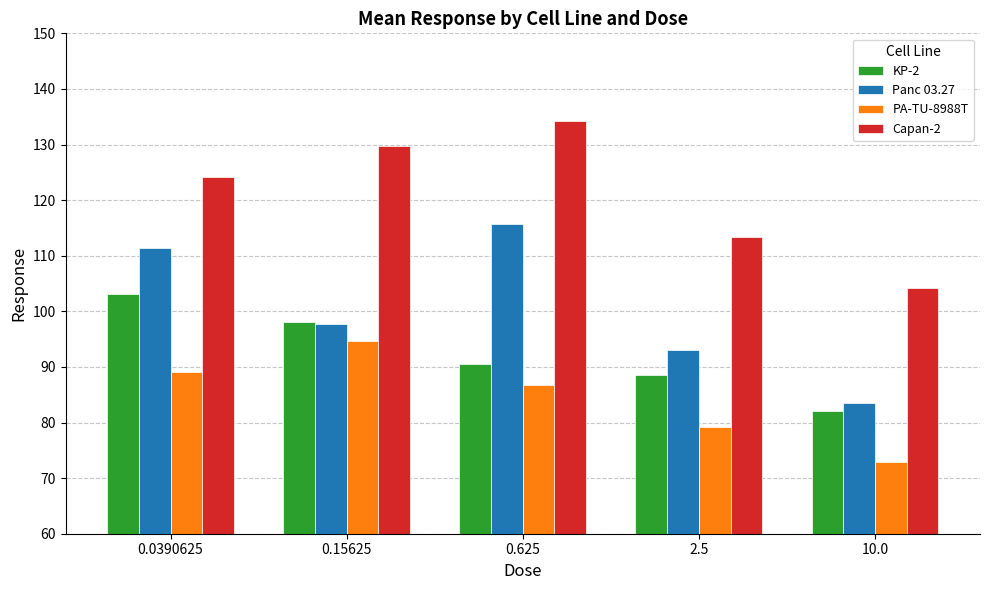

What is the sum of all KP-2 values?

462.4